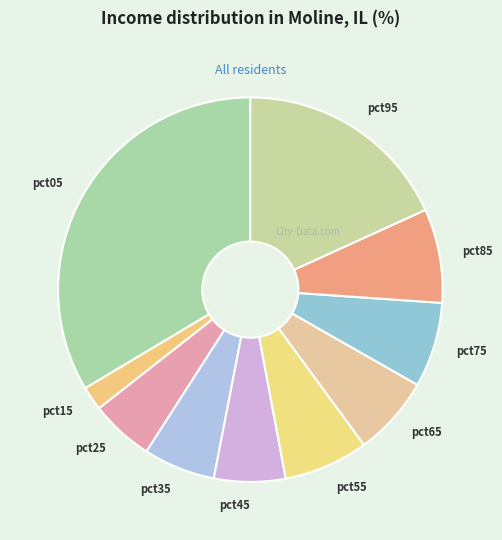

Does pct35 account for over 50% of the chart?

No